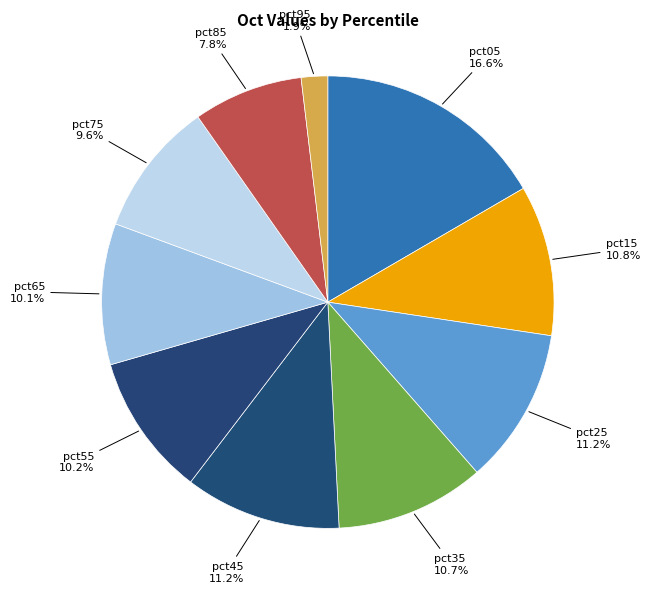

Between pct95 and pct75, which is larger?

pct75